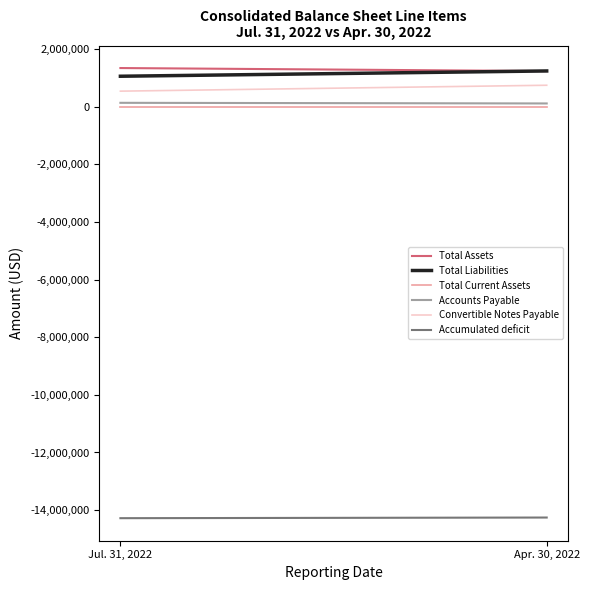

What is the label of the 2nd point from the left?

Apr. 30, 2022